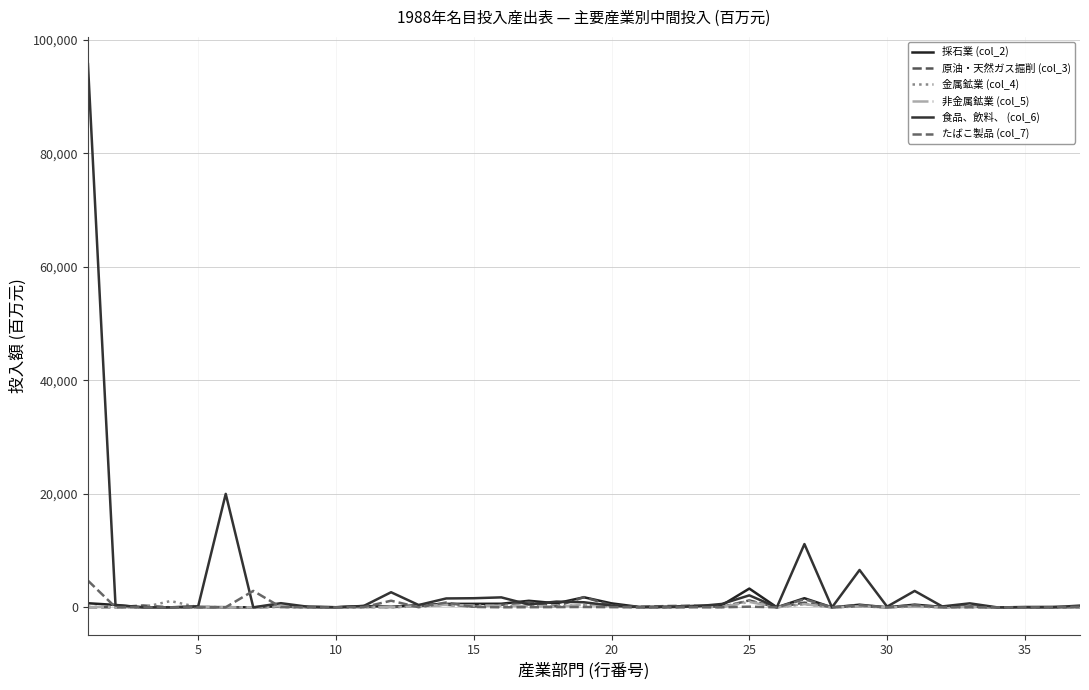

How many lines are shown in the chart?

6